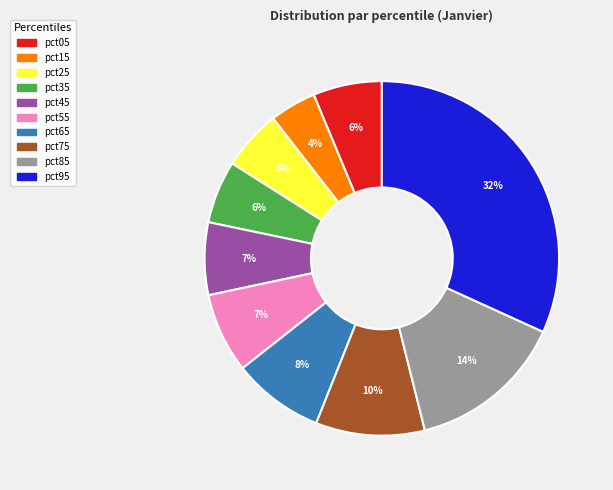

Count the number of slices in the pie.

10